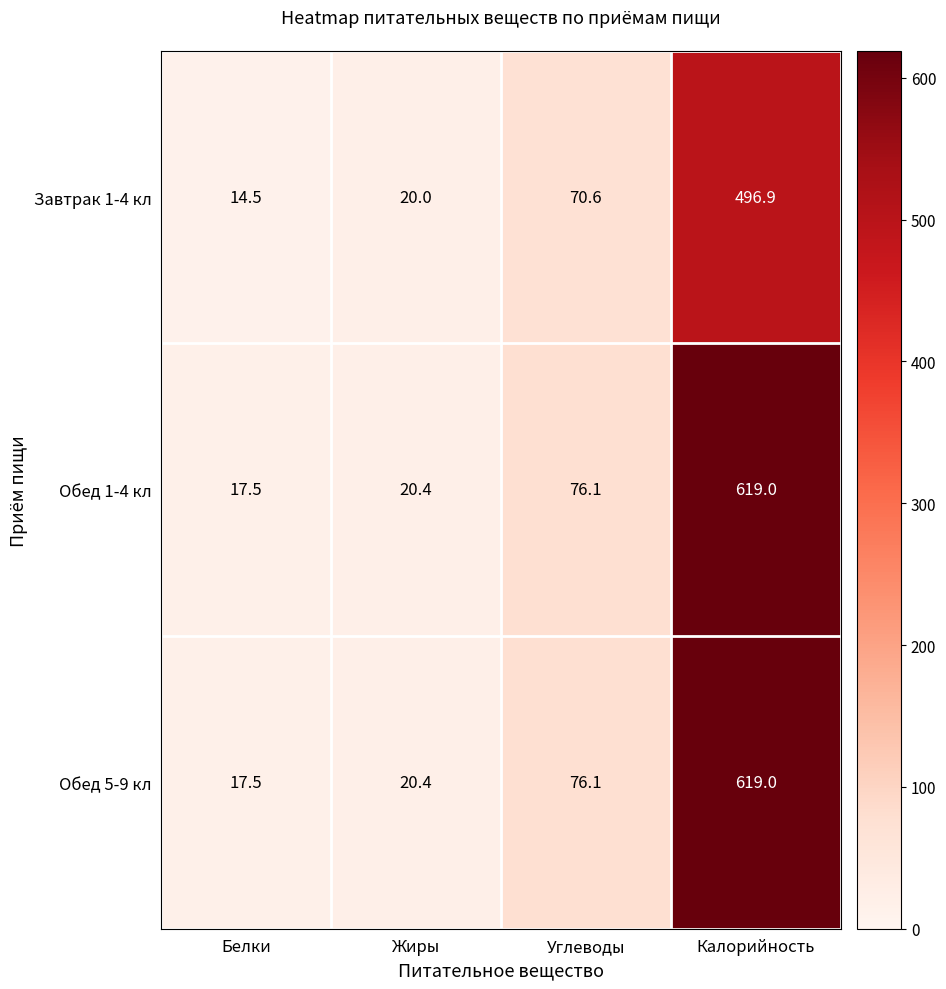

At which category is the sum across all series the highest?

Калорийность